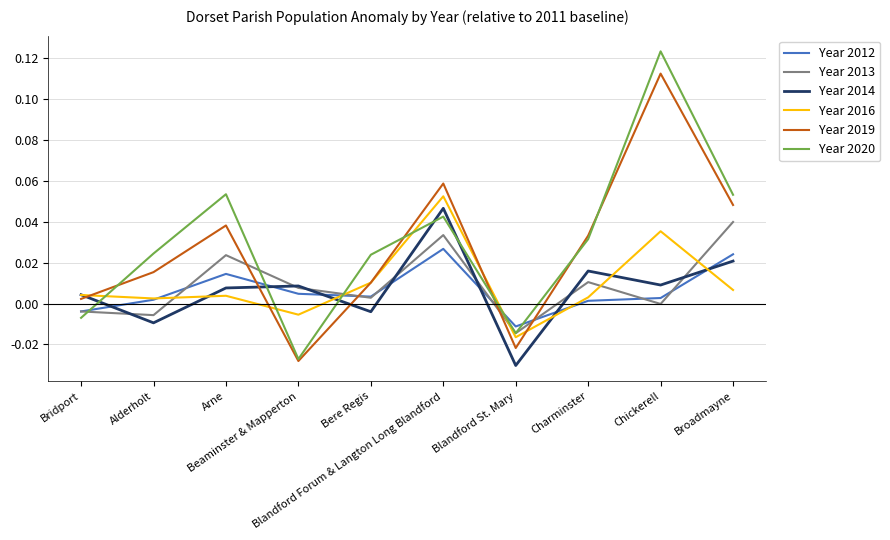

List the series in order of their peak value, highest first.

Year 2020, Year 2019, Year 2016, Year 2014, Year 2013, Year 2012